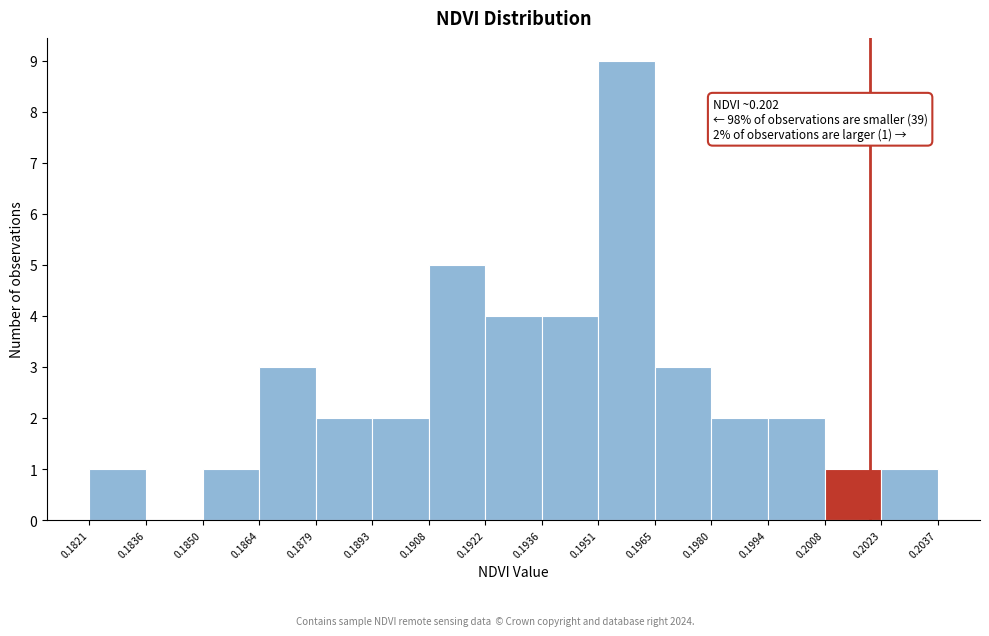

Over which range of the x-axis is the bar tallest?

0.1951 to 0.1965